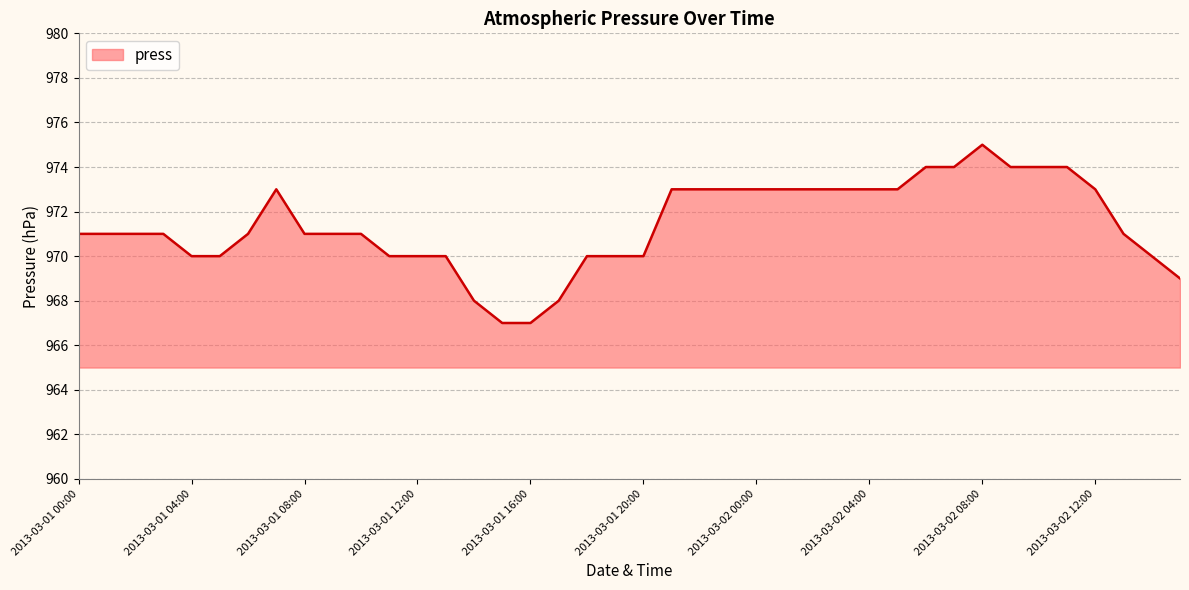

What is the difference between the maximum and minimum values?

8